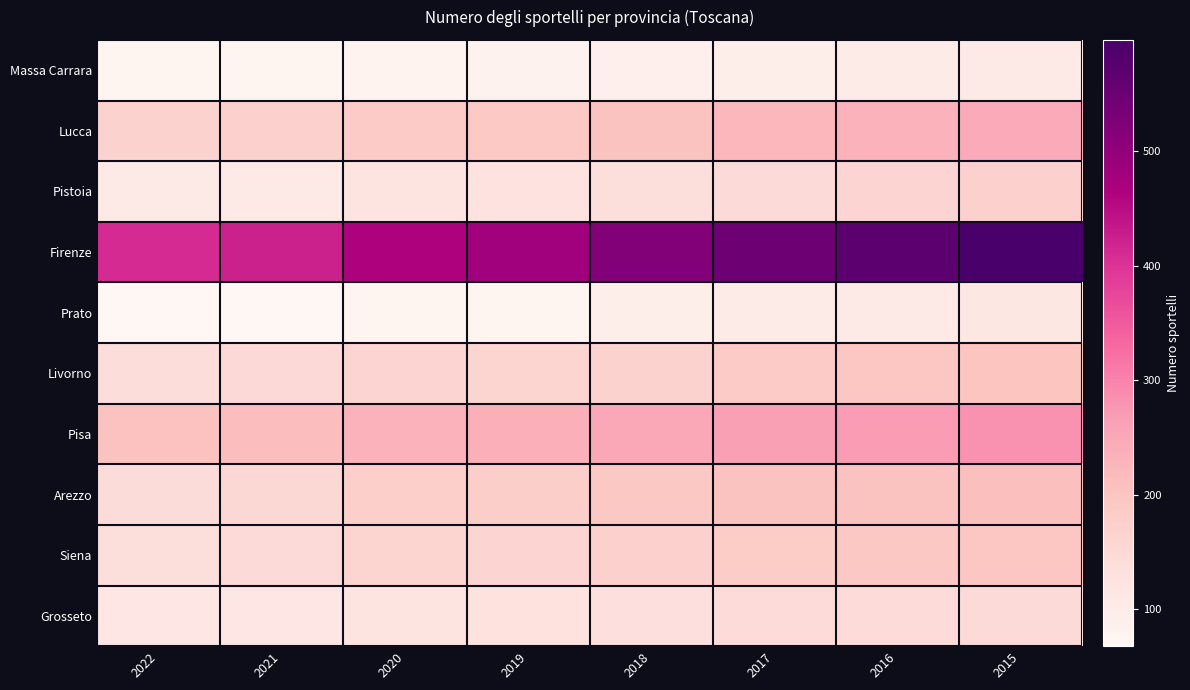

Reading left to right, what are all the values shown in this chart?

Massa Carrara: 2022=76	2021=77	2020=79	2019=81	2018=89	2017=94	2016=103	2015=105
Lucca: 2022=168	2021=170	2020=185	2019=188	2018=204	2017=223	2016=232	2015=247
Pistoia: 2022=104	2021=109	2020=123	2019=126	2018=137	2017=148	2016=162	2015=171
Firenze: 2022=409	2021=423	2020=463	2019=481	2018=519	2017=546	2016=570	2015=597
Prato: 2022=68	2021=70	2020=76	2019=78	2018=94	2017=102	2016=109	2015=114
Livorno: 2022=142	2021=150	2020=163	2019=164	2018=169	2017=185	2016=195	2015=200
Pisa: 2022=206	2021=214	2020=233	2019=238	2018=250	2017=264	2016=270	2015=281
Arezzo: 2022=144	2021=153	2020=174	2019=179	2018=194	2017=203	2016=204	2015=210
Siena: 2022=139	2021=147	2020=159	2019=162	2018=170	2017=183	2016=193	2015=196
Grosseto: 2022=116	2021=116	2020=123	2019=128	2018=134	2017=145	2016=146	2015=148